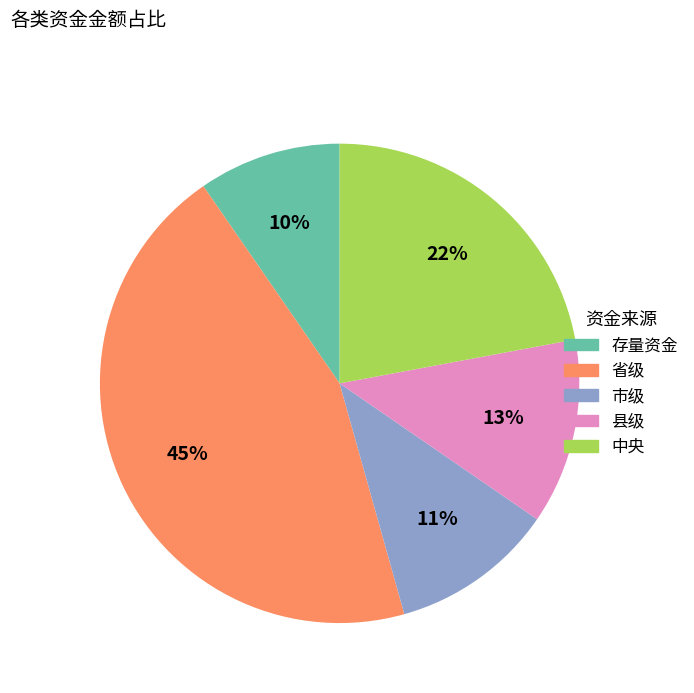

Is it true that 中央 is 28% of the pie?

False